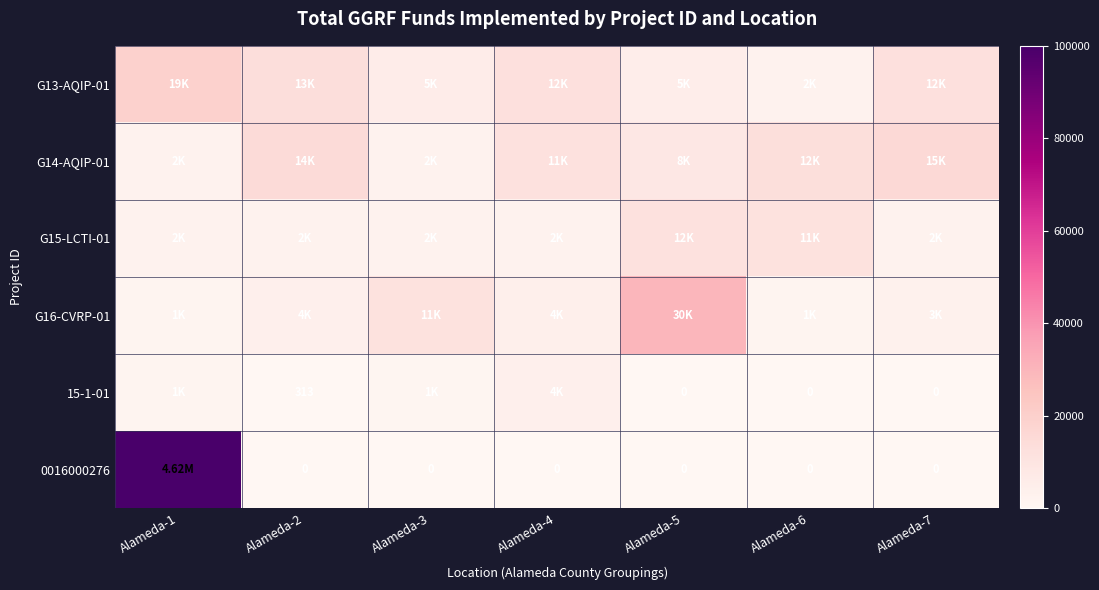

Which series has the largest range (max minus min)?

0016000276